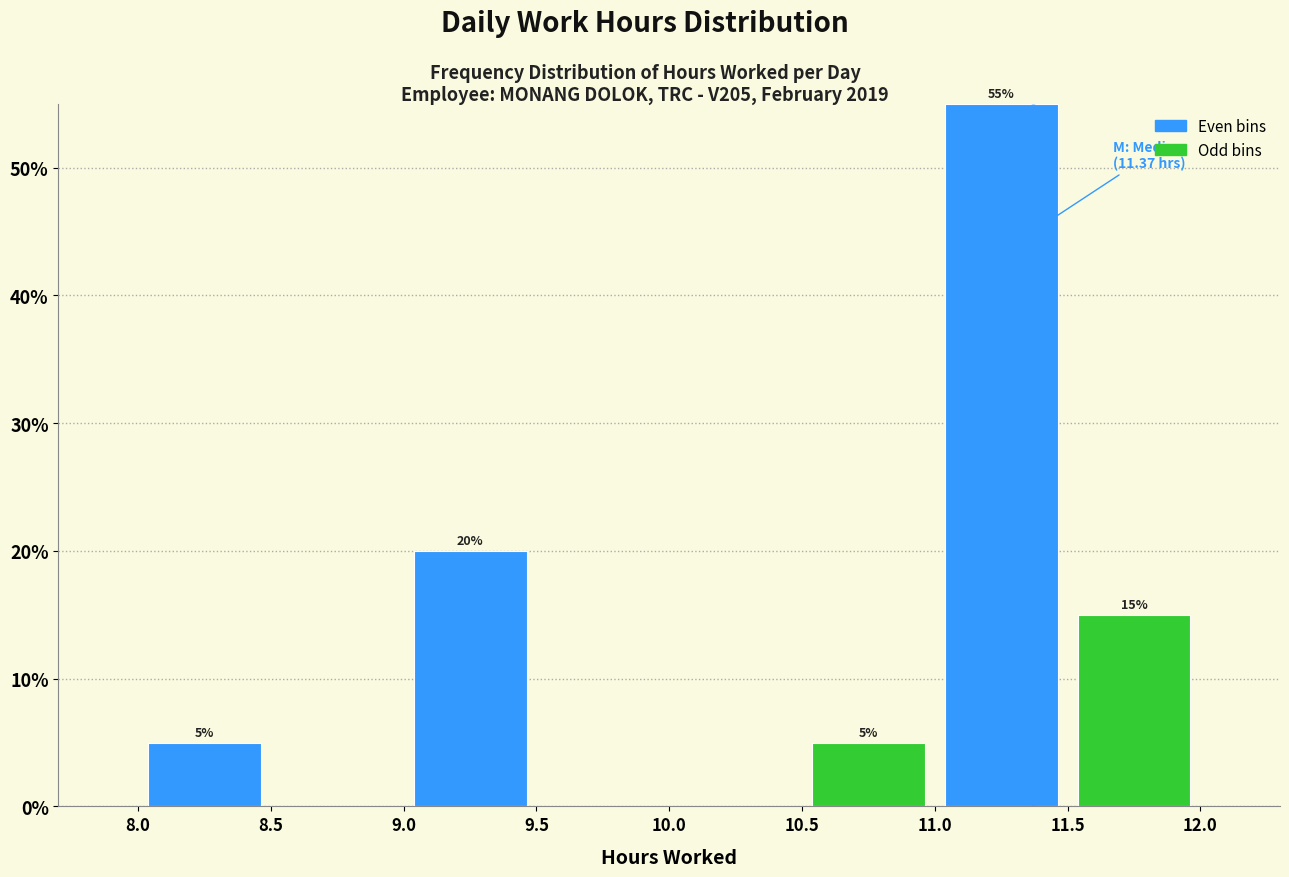

Over which range of the x-axis is the bar tallest?

11.0 to 11.5